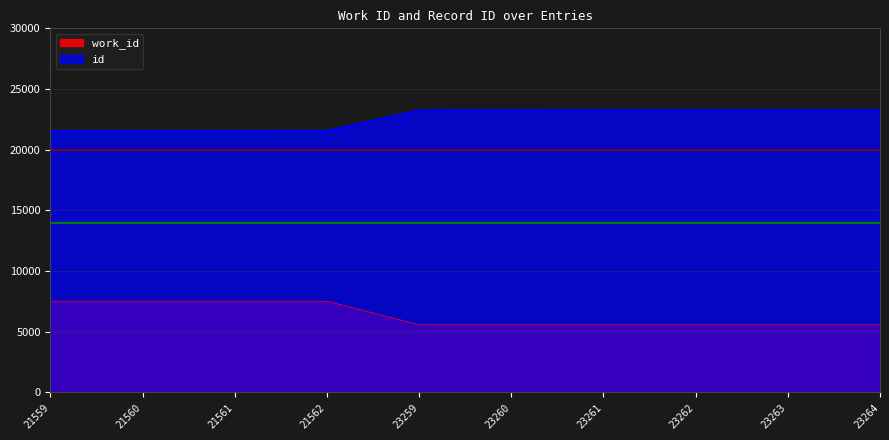

List the labels in order of id value, smallest first.

21559, 21560, 21561, 21562, 23259, 23260, 23261, 23262, 23263, 23264